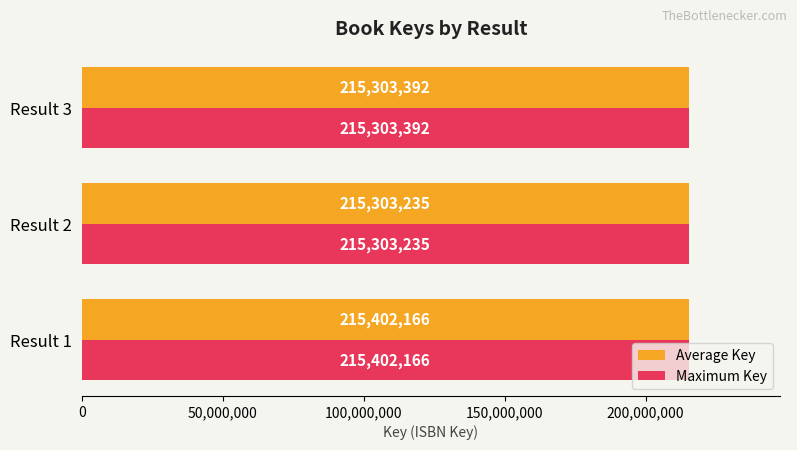

What is the greatest value displayed?

215402166